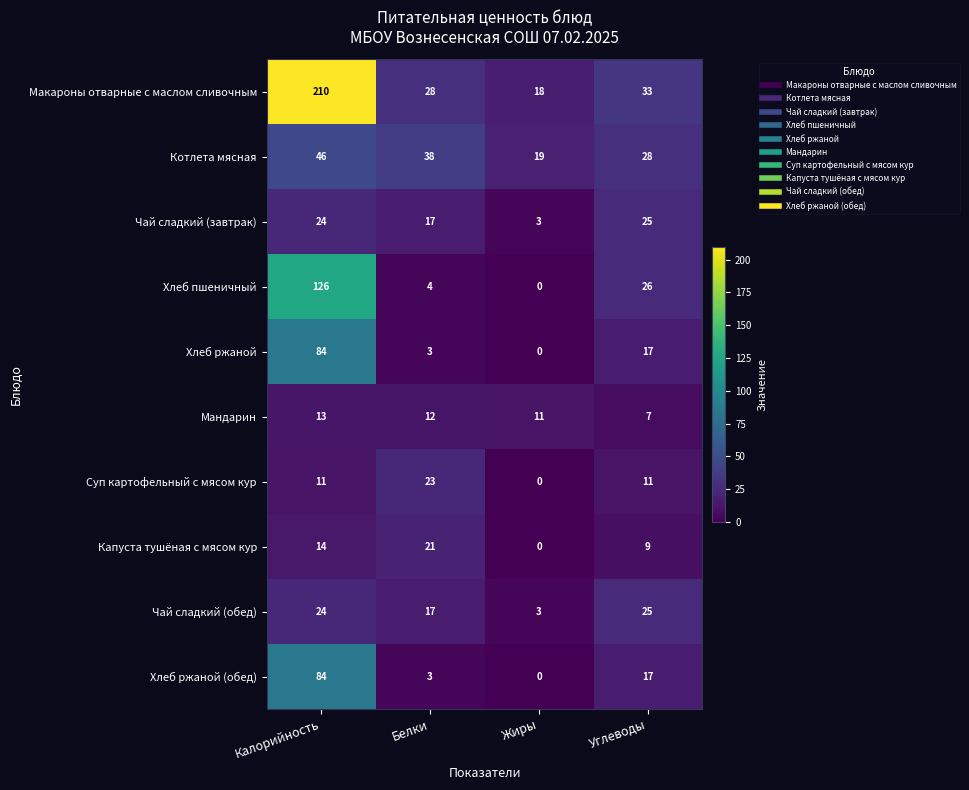

The value of Мандарин at Белки is 12. True or false?

True